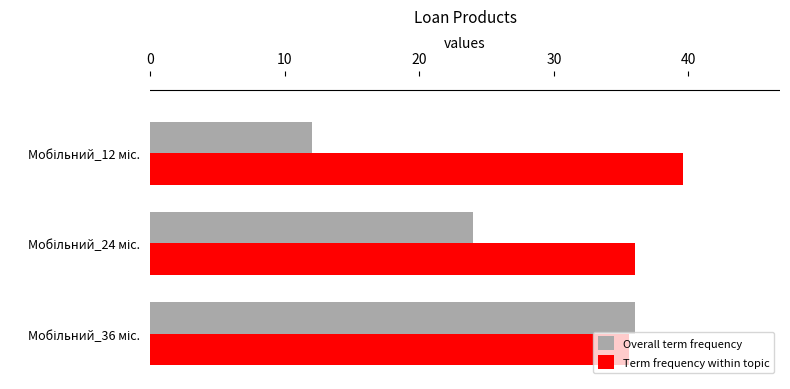

Which series has the widest spread of values?

Overall term frequency